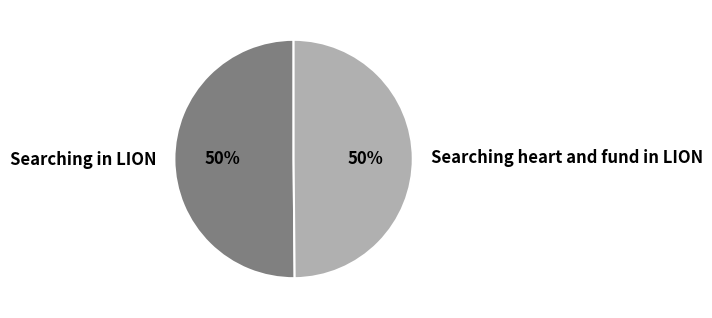

The Searching heart and fund in LION slice represents 40% of the pie. True or false?

False